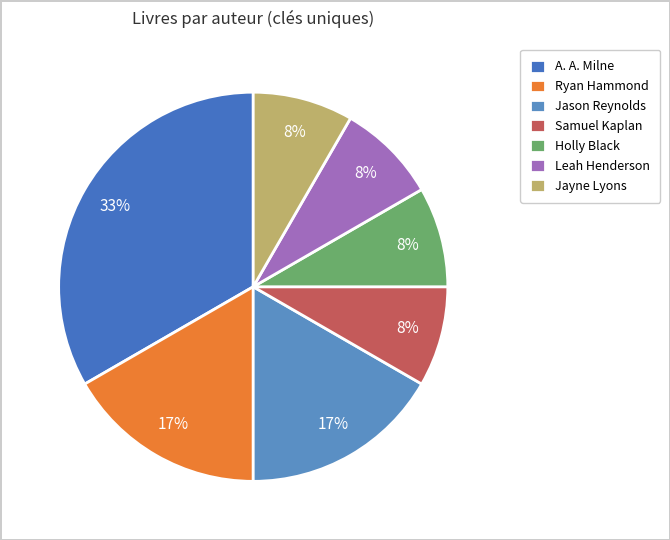

Does Ryan Hammond account for over 50% of the chart?

No